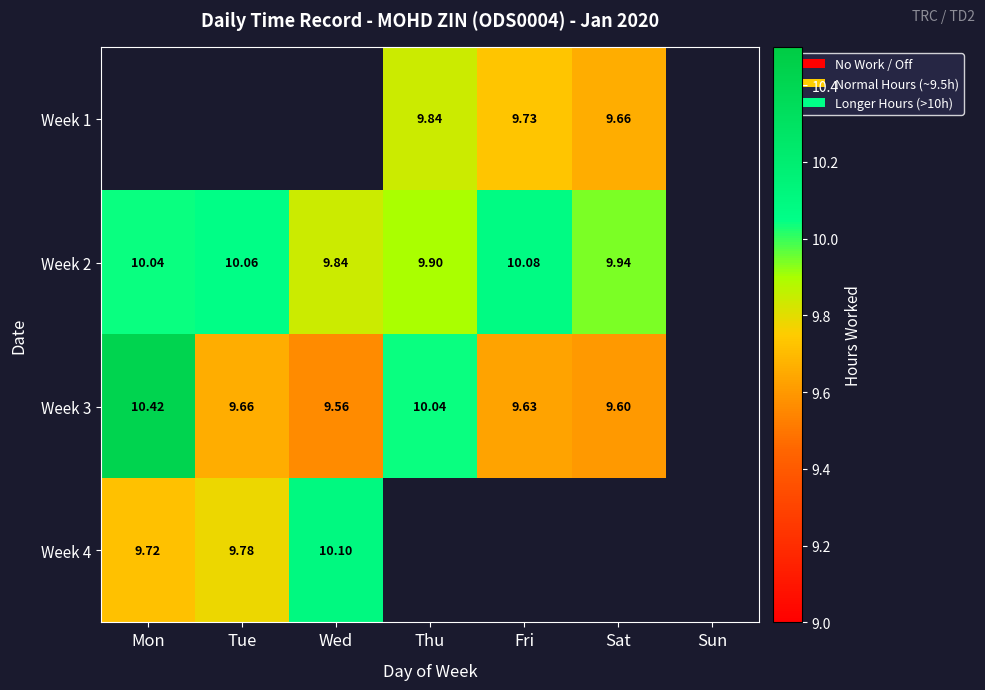

Which has a higher value, Sat or Wed?

Wed